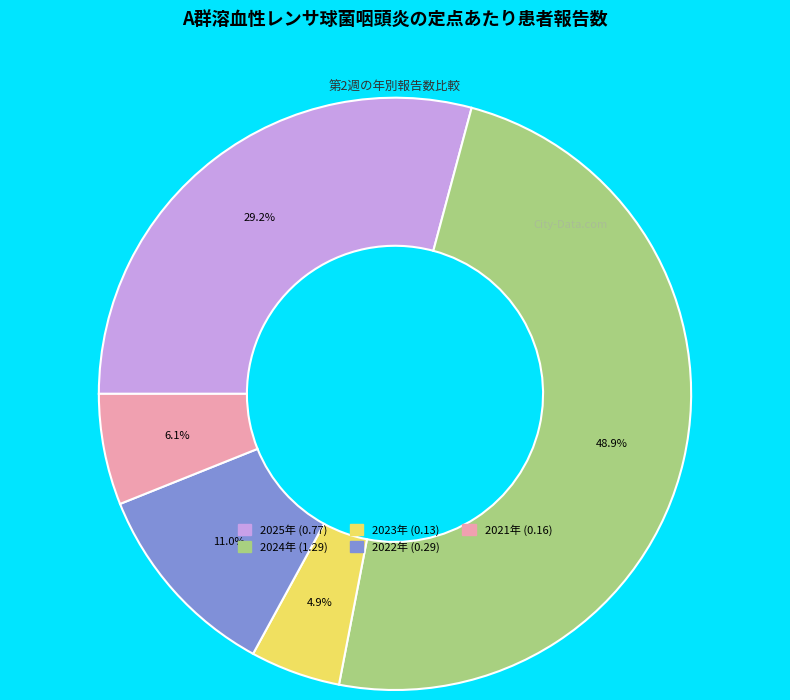

What percentage is NOT represented by 2022年?

89.0%